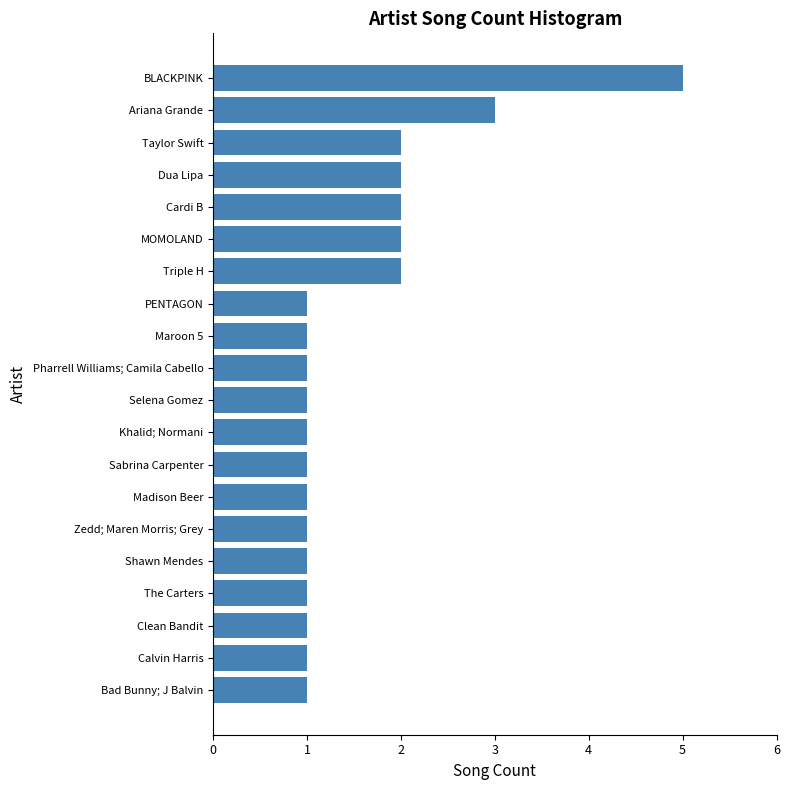

Approximately how many times larger is the value at PENTAGON compared to Triple H?

0.5